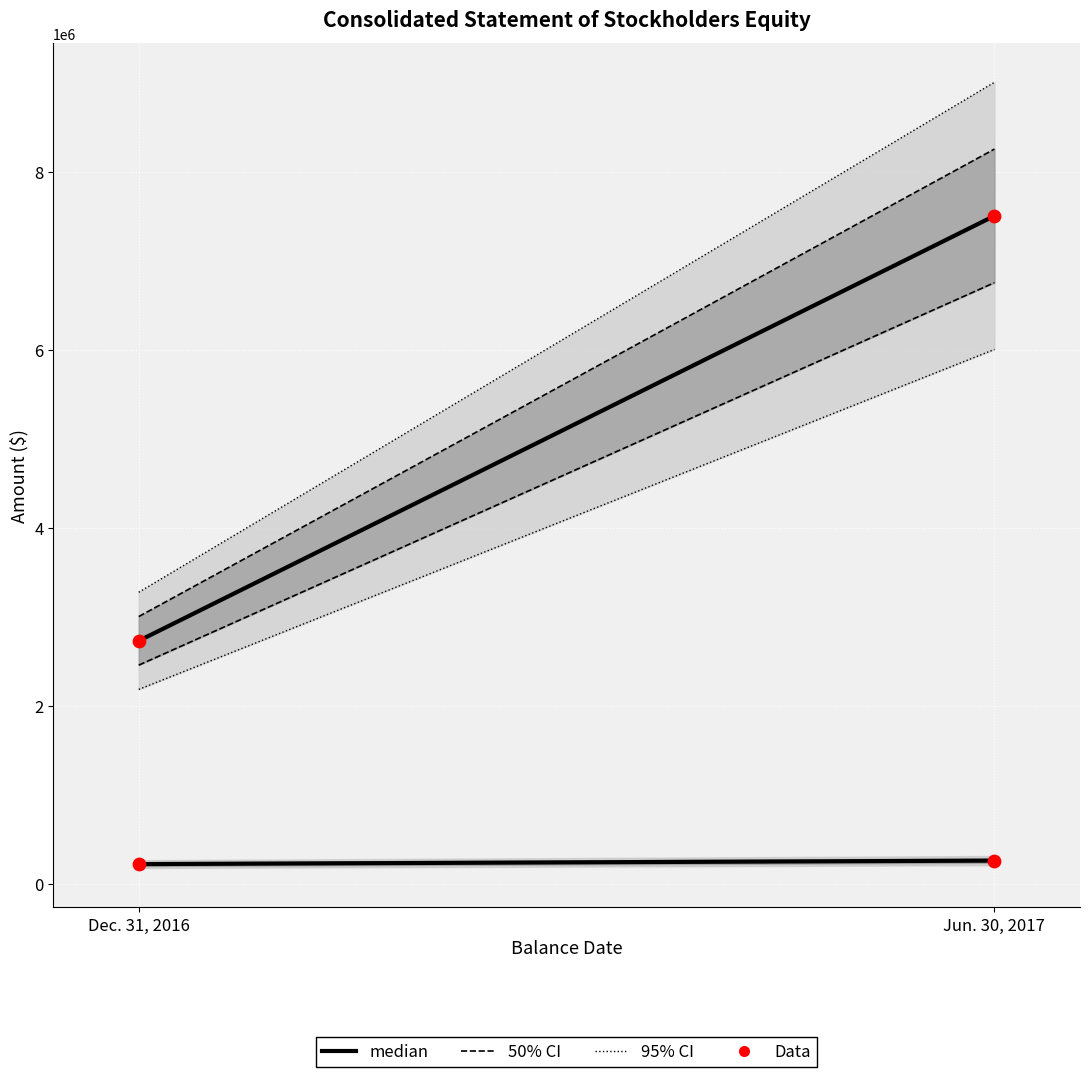

Which series has the widest spread of Y values?

Additional Paid-in Capital [Member]